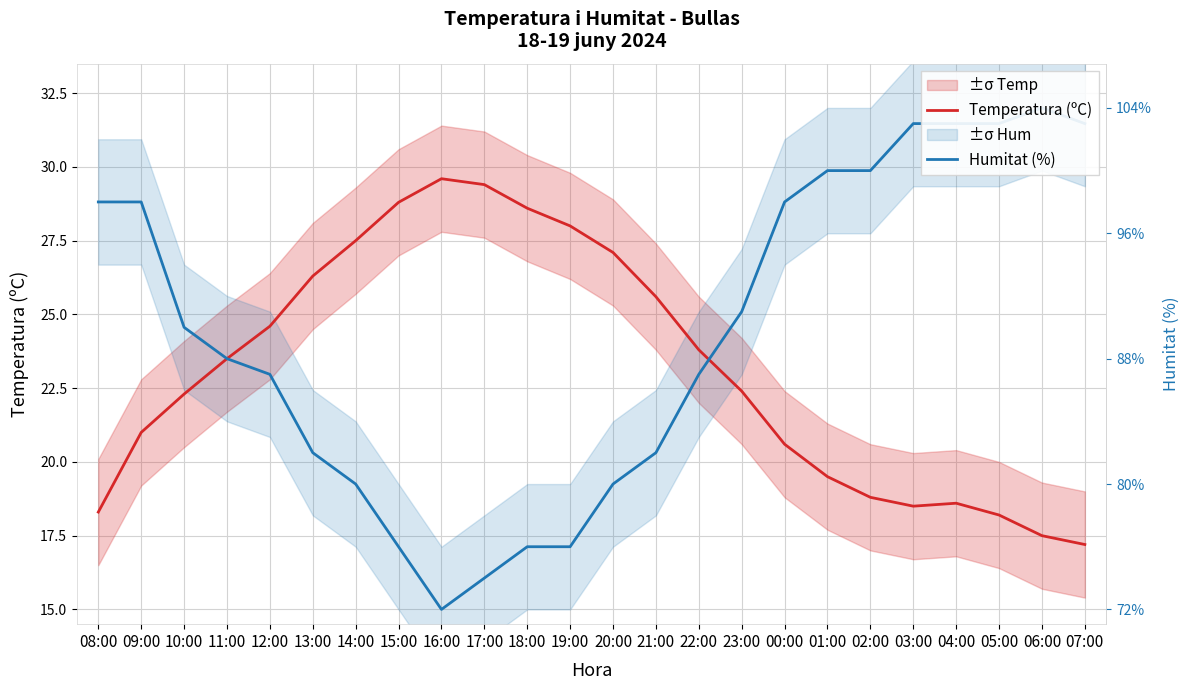

Which series has the widest spread of values?

Humitat (%)